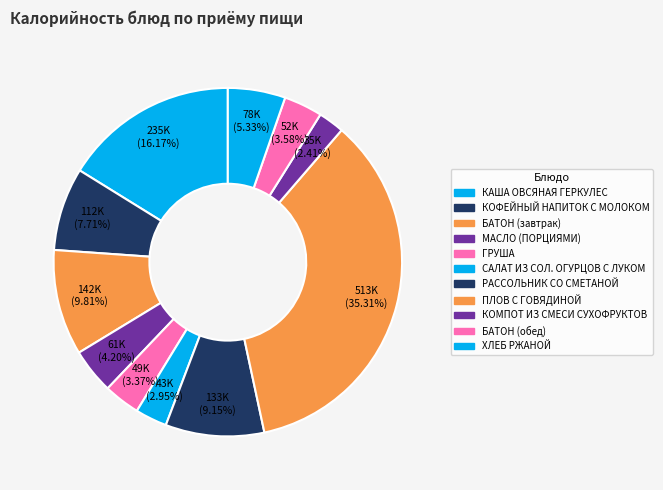

How many slices are in this pie chart?

11